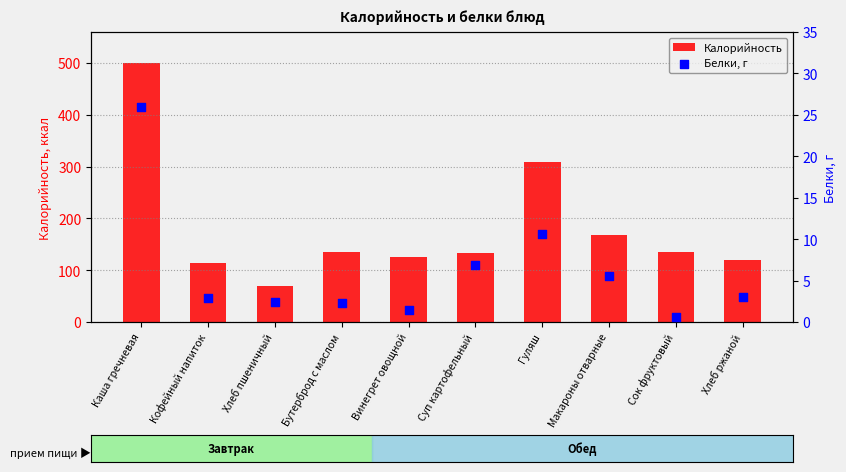

Which series has the widest spread of Y values?

Калорийность